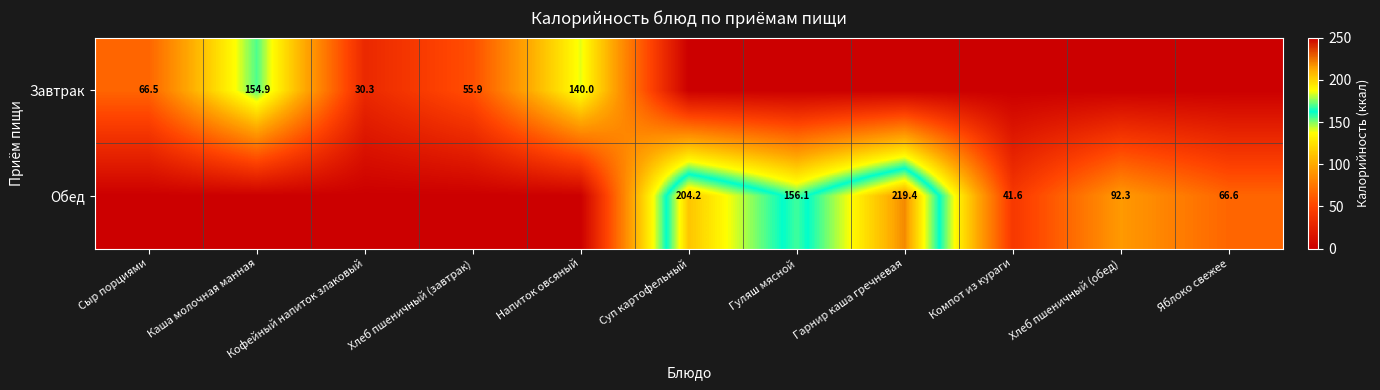

What is the greatest value displayed?

219.4